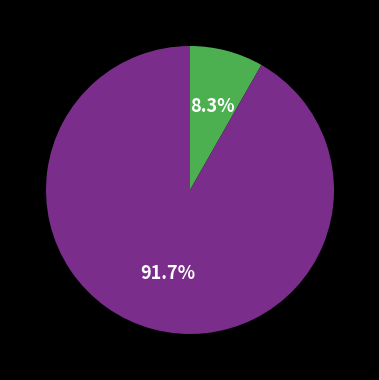

Is there any slice that represents more than half of the pie?

Yes